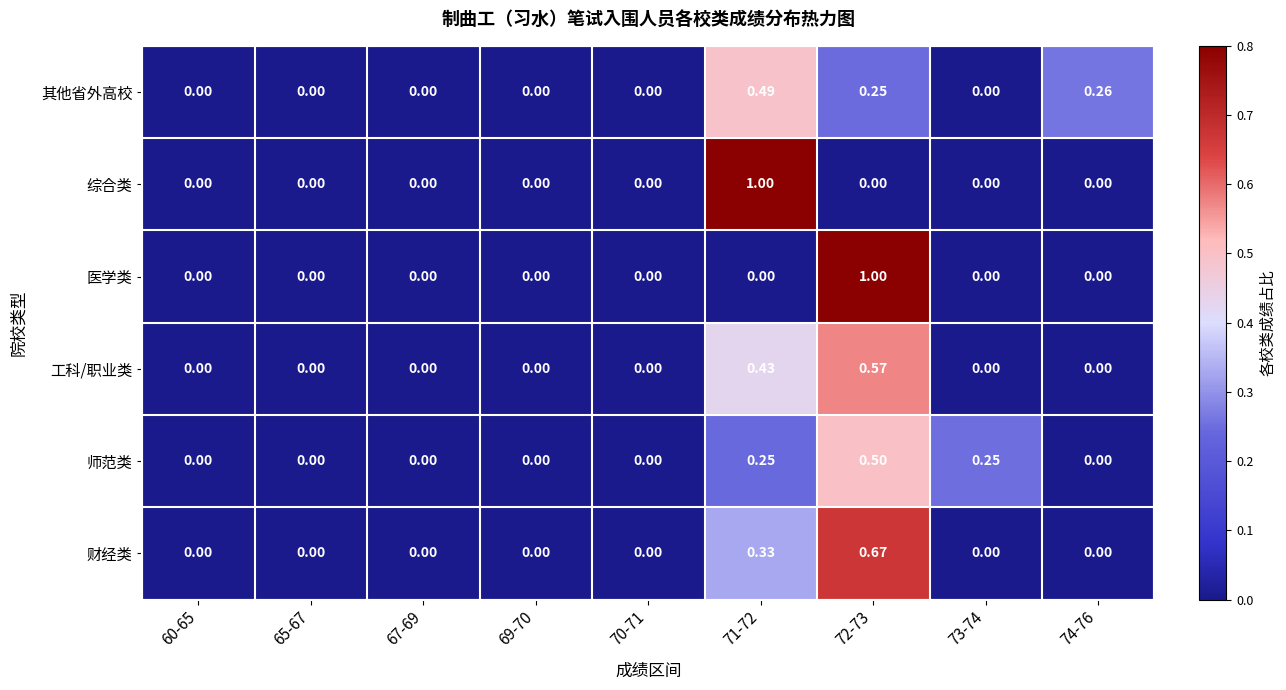

Is the value of 医学类 at 72-73 greater than the value of 综合类 at 74-76?

Yes